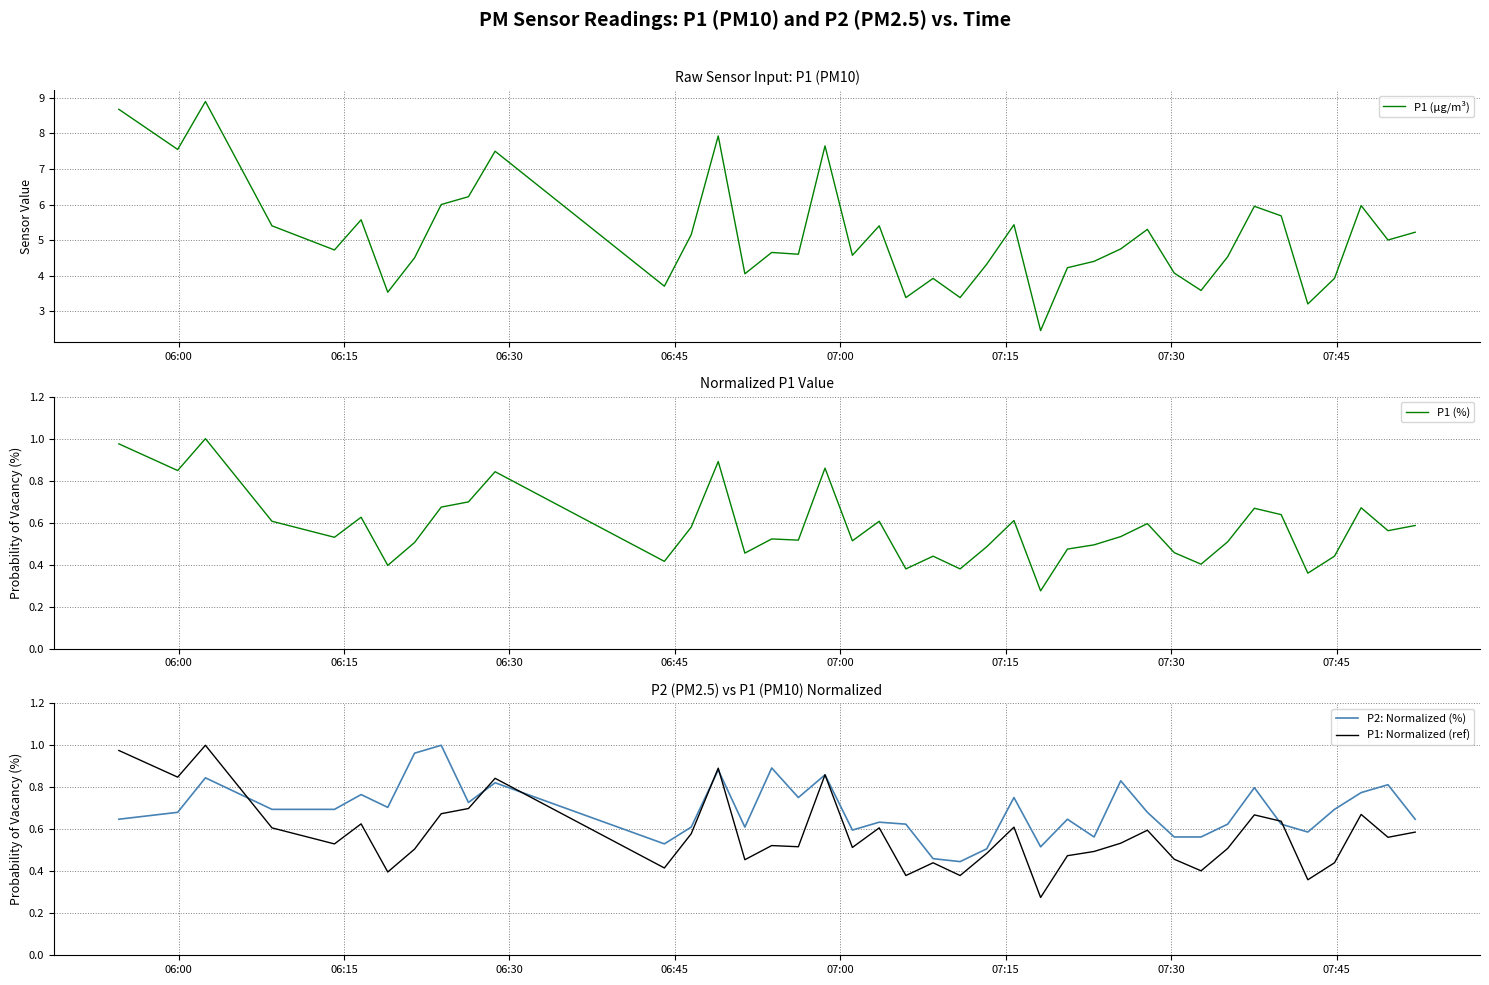

Reading right to left, list all the values displayed in this chart.

P1 (µg/m³): 5.2	5.0	6.0	3.9	3.2	5.7	6.0	4.5	3.6	4.1	5.3	4.8	4.4	4.2	2.5	5.4	4.3	3.4	3.9	3.4	5.4	4.6	7.7	4.6	4.7	4.0	7.9	5.2	3.7	7.5	6.2	6.0	4.5	3.5	5.6	4.7	5.4	8.9	7.5	8.7
P1 (%): 0.6	0.6	0.7	0.4	0.4	0.6	0.7	0.5	0.4	0.5	0.6	0.5	0.5	0.5	0.3	0.6	0.5	0.4	0.4	0.4	0.6	0.5	0.9	0.5	0.5	0.5	0.9	0.6	0.4	0.8	0.7	0.7	0.5	0.4	0.6	0.5	0.6	1.0	0.8	1.0
P2: Normalized (%): 0.6	0.8	0.8	0.7	0.6	0.6	0.8	0.6	0.6	0.6	0.7	0.8	0.6	0.6	0.5	0.8	0.5	0.4	0.5	0.6	0.6	0.6	0.9	0.8	0.9	0.6	0.9	0.6	0.5	0.8	0.7	1.0	1.0	0.7	0.8	0.7	0.7	0.8	0.7	0.6
P1: Normalized (ref): 0.6	0.6	0.7	0.4	0.4	0.6	0.7	0.5	0.4	0.5	0.6	0.5	0.5	0.5	0.3	0.6	0.5	0.4	0.4	0.4	0.6	0.5	0.9	0.5	0.5	0.5	0.9	0.6	0.4	0.8	0.7	0.7	0.5	0.4	0.6	0.5	0.6	1.0	0.8	1.0